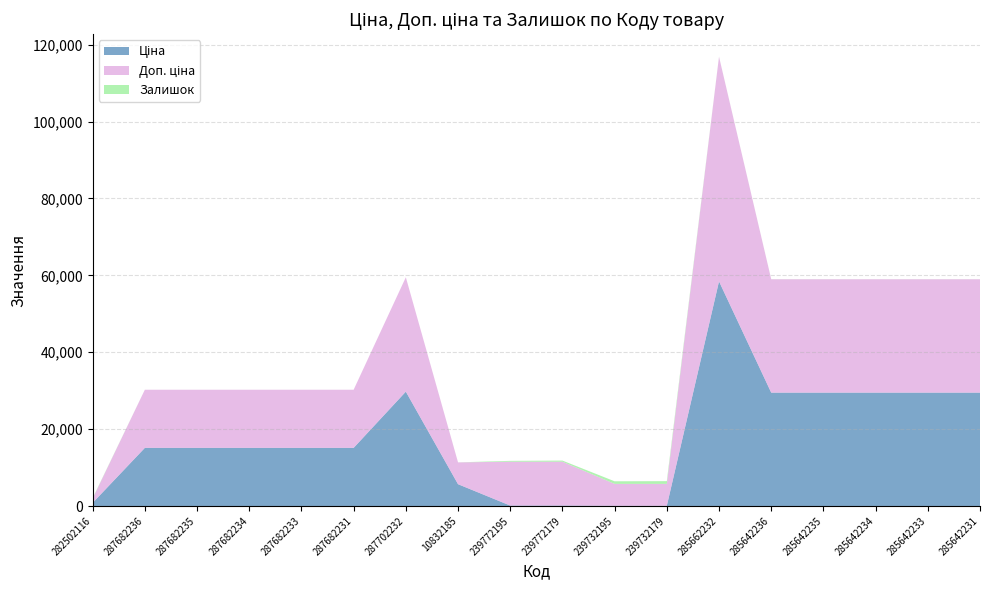

Reading left to right, list all the values displayed in this chart.

Ціна: 818.5	15120.0	15120.0	15120.0	15120.0	15120.0	29747.2	5673.8	114.1	114.1	57.0	57.0	58426.5	29491.5	29491.5	29491.5	29491.5	29491.5
Доп. ціна: 1109.2	15120.0	15120.0	15120.0	15120.0	15120.0	29747.2	5673.8	11410.0	11410.0	5705.0	5705.0	58426.5	29491.5	29491.5	29491.5	29491.5	29491.5
Залишок: 125.0	0.0	0.0	0.0	0.0	0.0	0.0	4.0	218.0	290.0	665.0	702.0	14.0	14.0	13.0	9.0	16.0	11.0